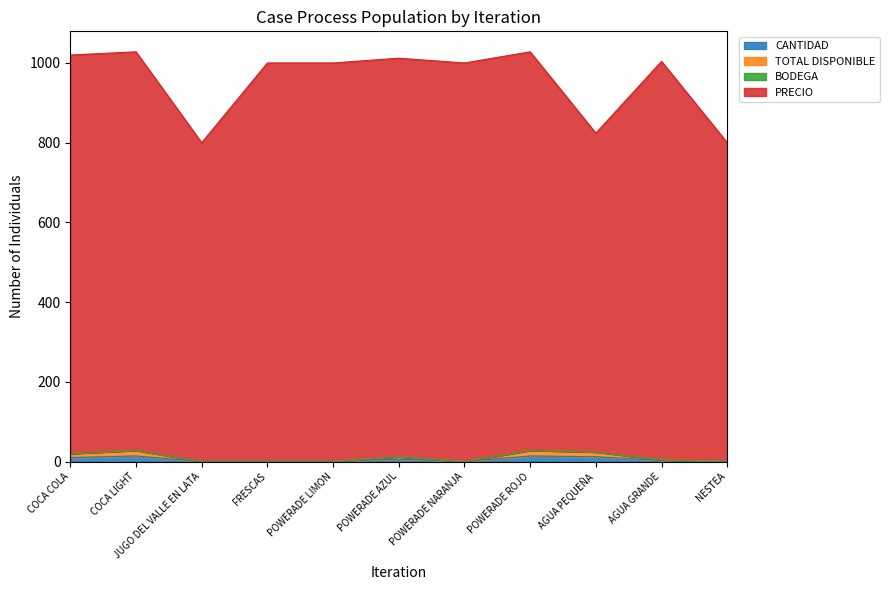

True or false: CANTIDAD has a value of 0 at FRESCAS.

True